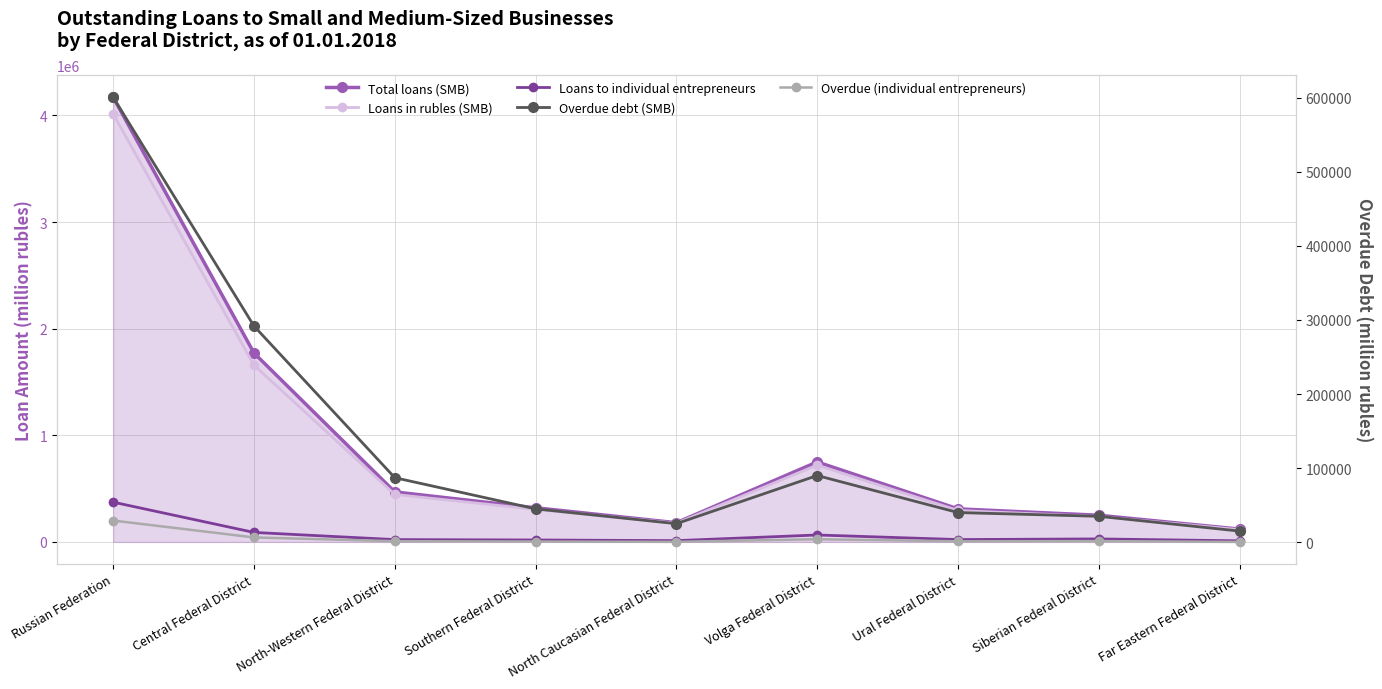

How many distinct data groups are displayed?

5